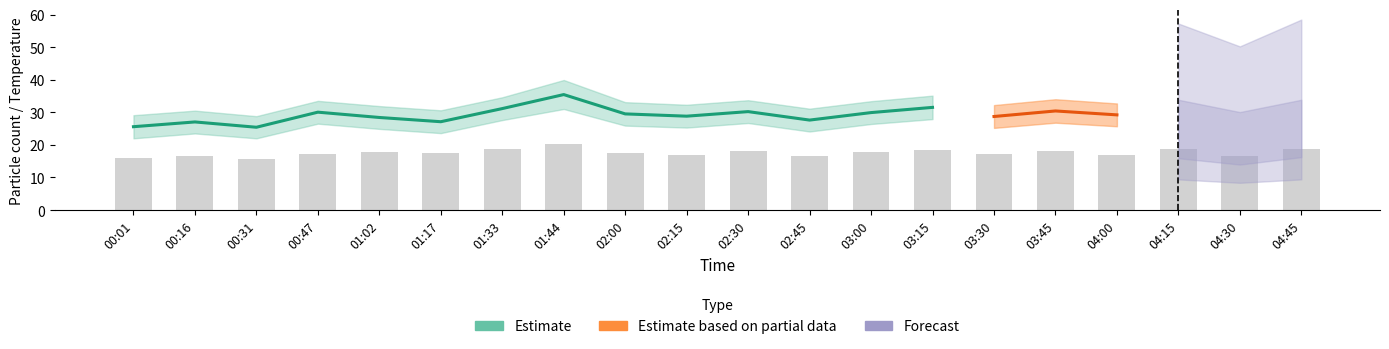

True or false: Temp has a value of 4.4 at 00:31.

False